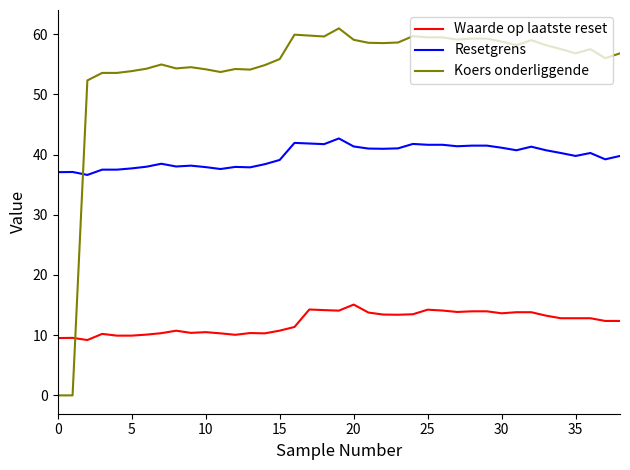

Which series has the widest spread of values?

Koers onderliggende